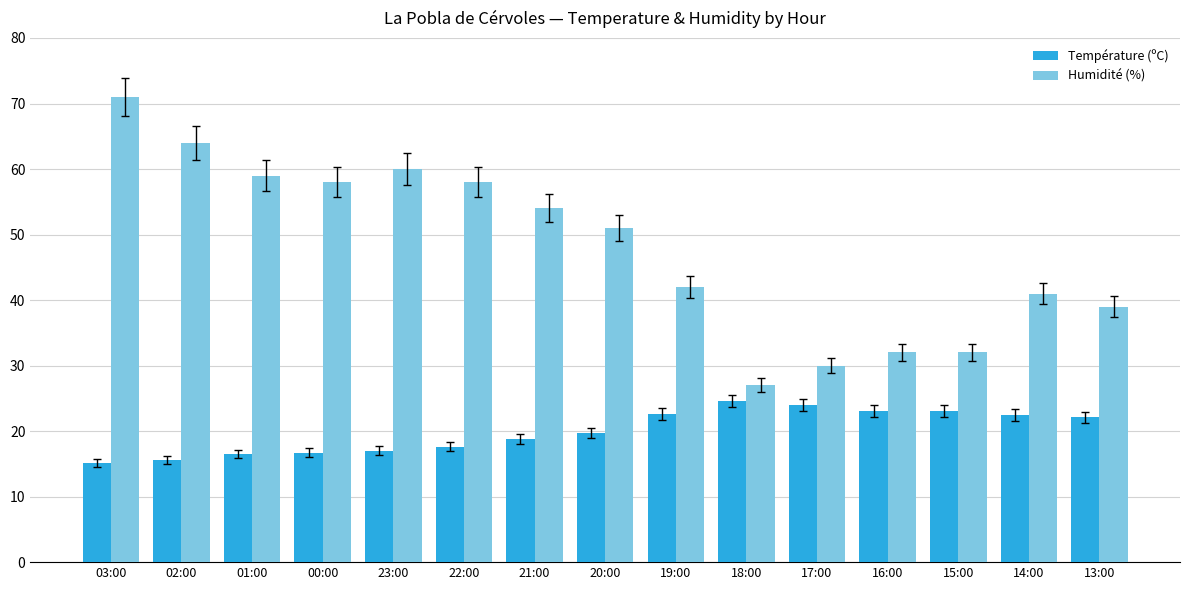

At which label does Humidité (%) reach its peak?

03:00